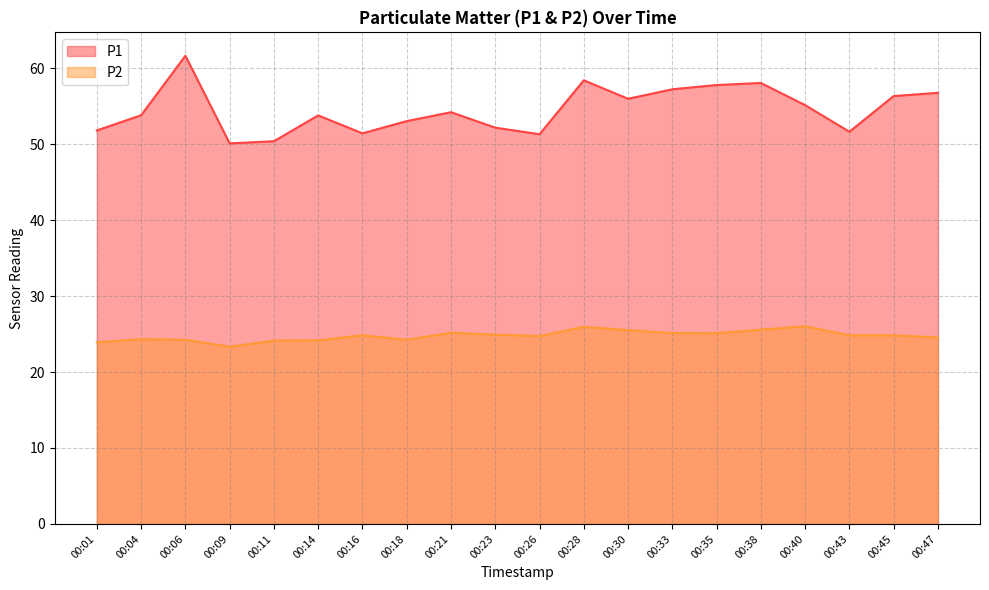

Rank the categories by P2 value from lowest to highest.

00:09, 00:01, 00:11, 00:14, 00:06, 00:18, 00:04, 00:47, 00:26, 00:16, 00:43, 00:45, 00:23, 00:35, 00:33, 00:21, 00:30, 00:38, 00:28, 00:40